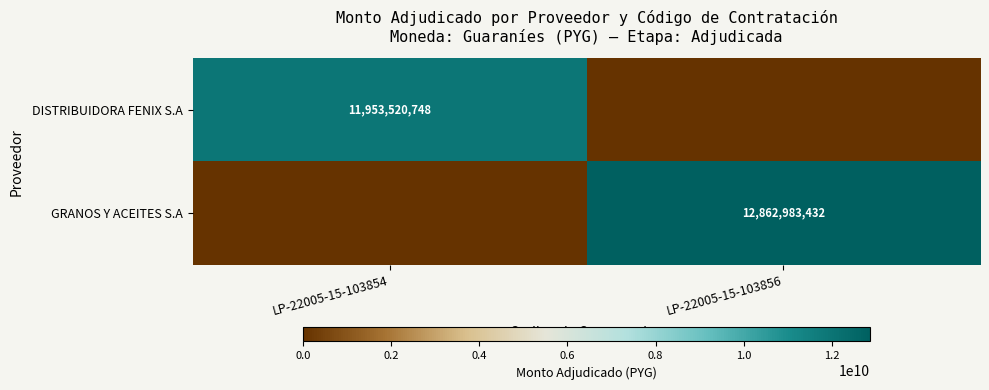

True or false: GRANOS Y ACEITES S.A has a value of 12862983432 at LP-22005-15-103856.

True